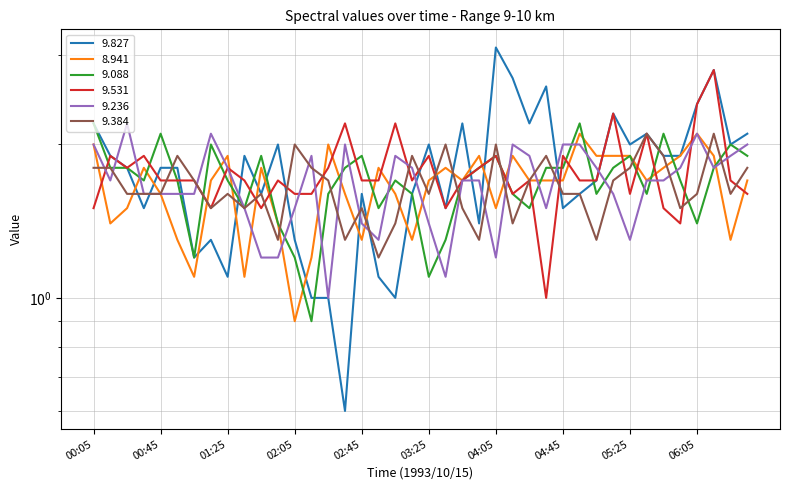

How many intersections are there between 9.531 and 8.941?

20